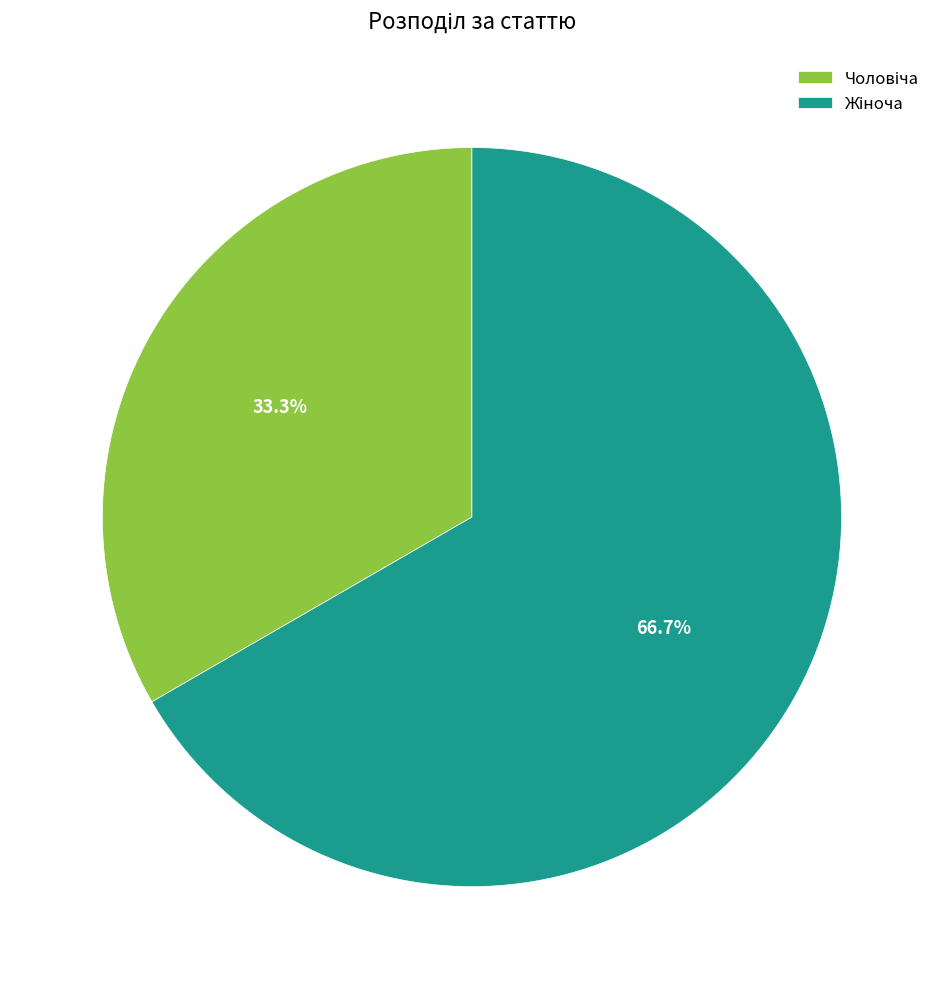

Is there a majority slice in this chart?

Yes